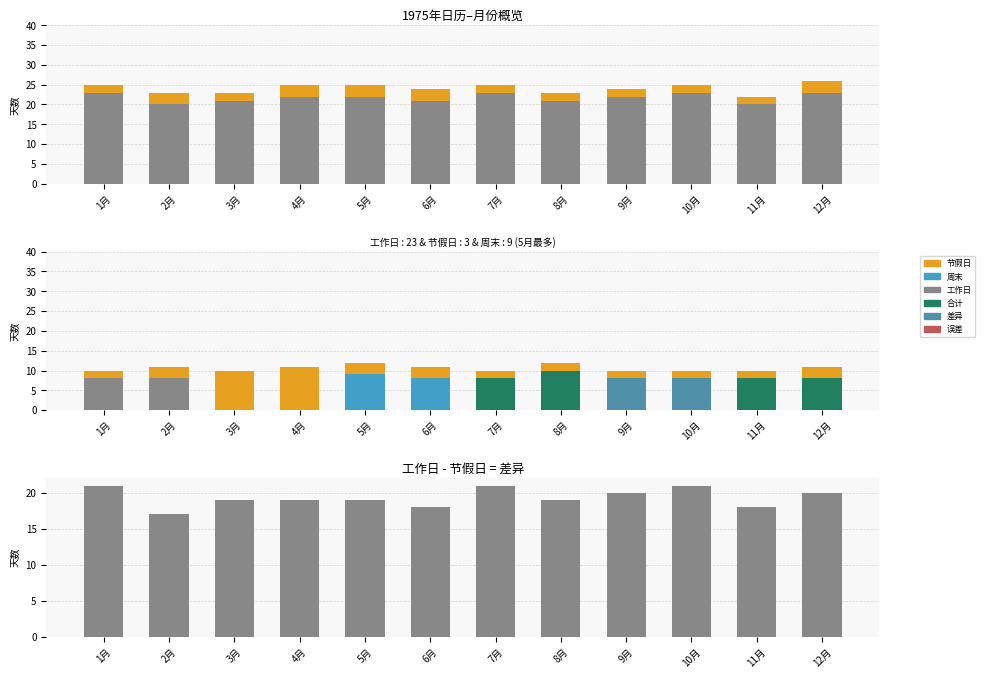

What is the difference between the highest and lowest values at 1月?

21